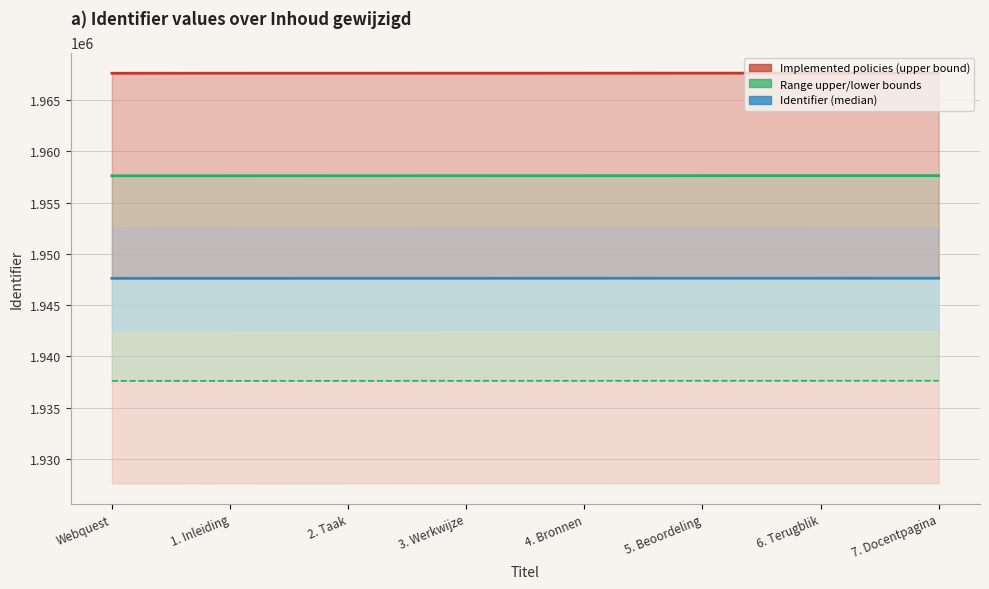

Which has a higher value, Webquest or 4. Bronnen?

4. Bronnen